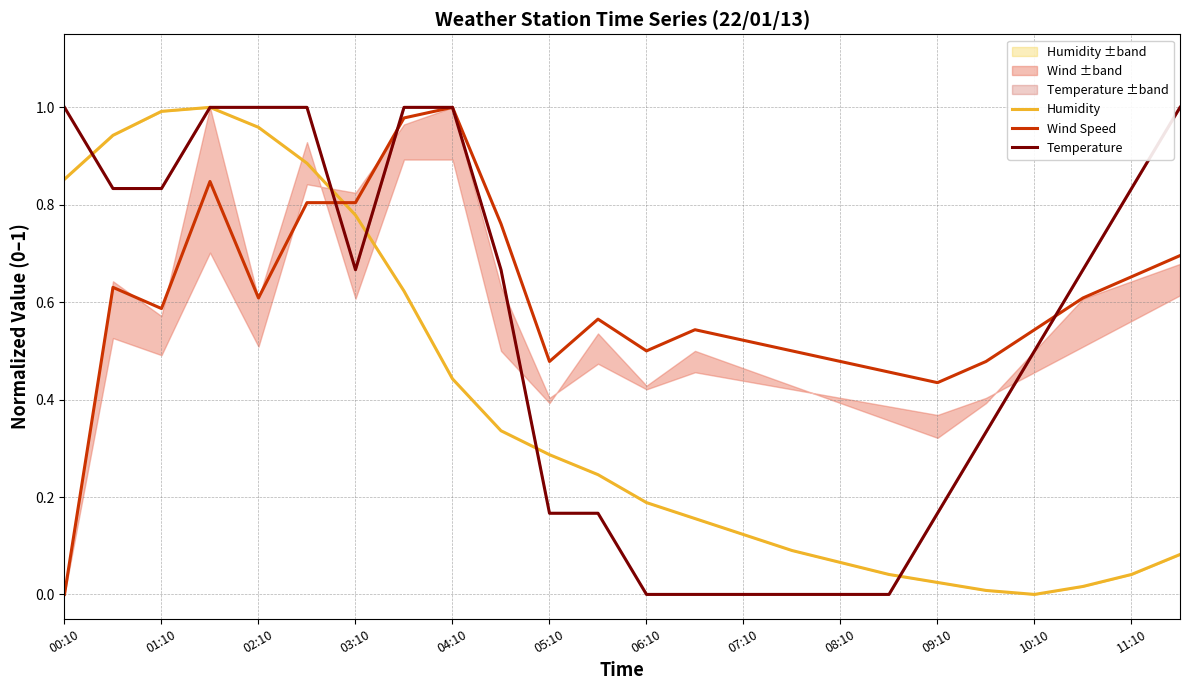

In Humidity, how many points are higher than both neighbors (excluding endpoints)?

1